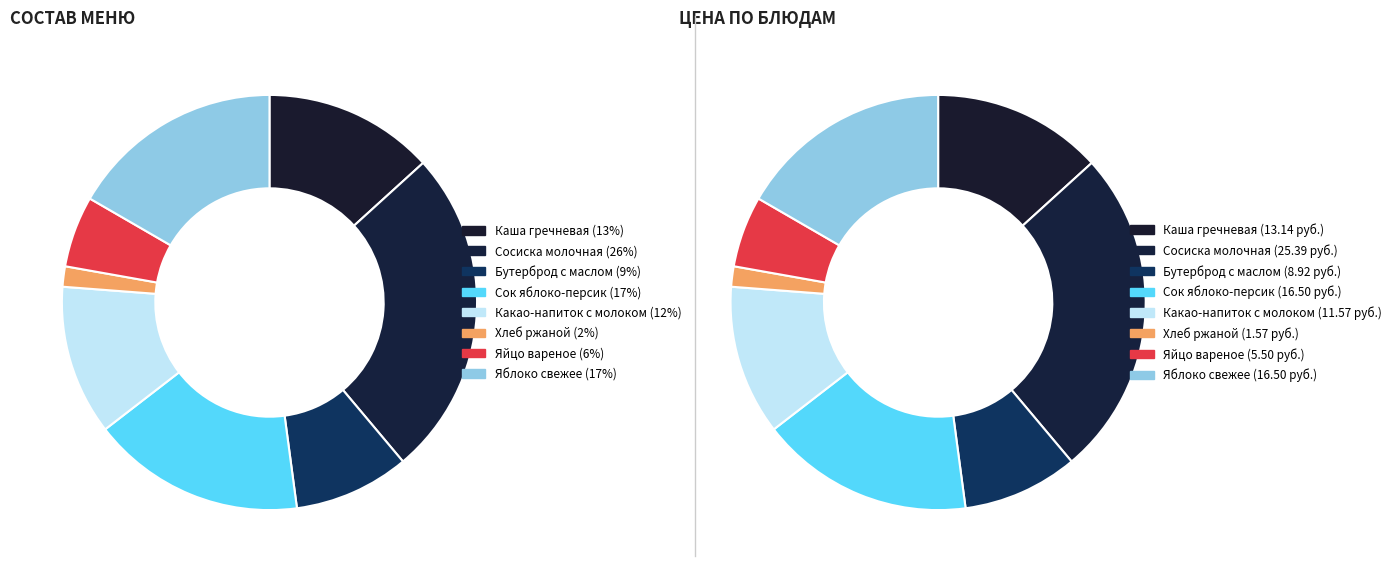

Is Яйцо вареное the majority of the pie?

No